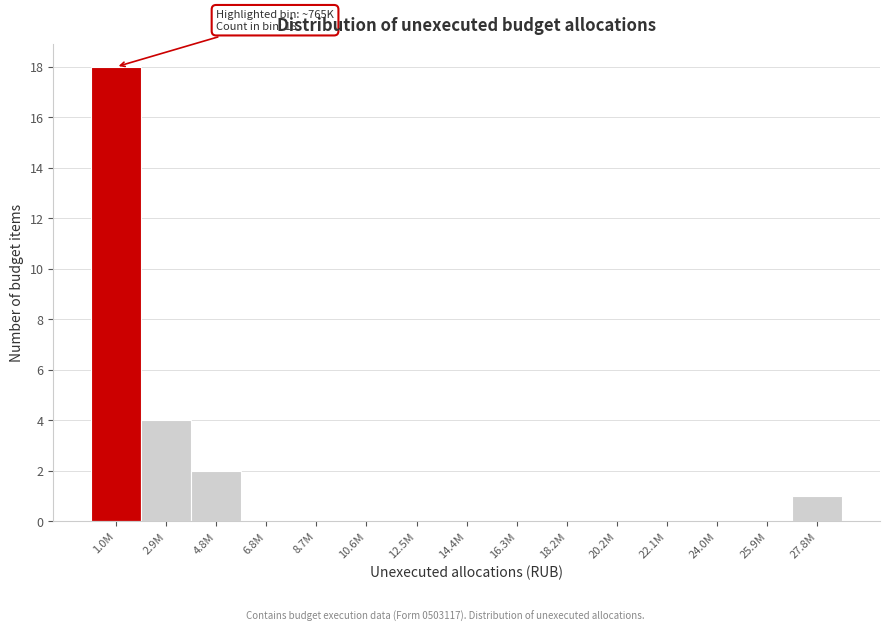

Reading right to left, what are all the values shown in this chart?

27.8M=1	25.9M=0	24.0M=0	22.1M=0	20.2M=0	18.2M=0	16.3M=0	14.4M=0	12.5M=0	10.6M=0	8.7M=0	6.8M=0	4.8M=2	2.9M=4	1.0M=18